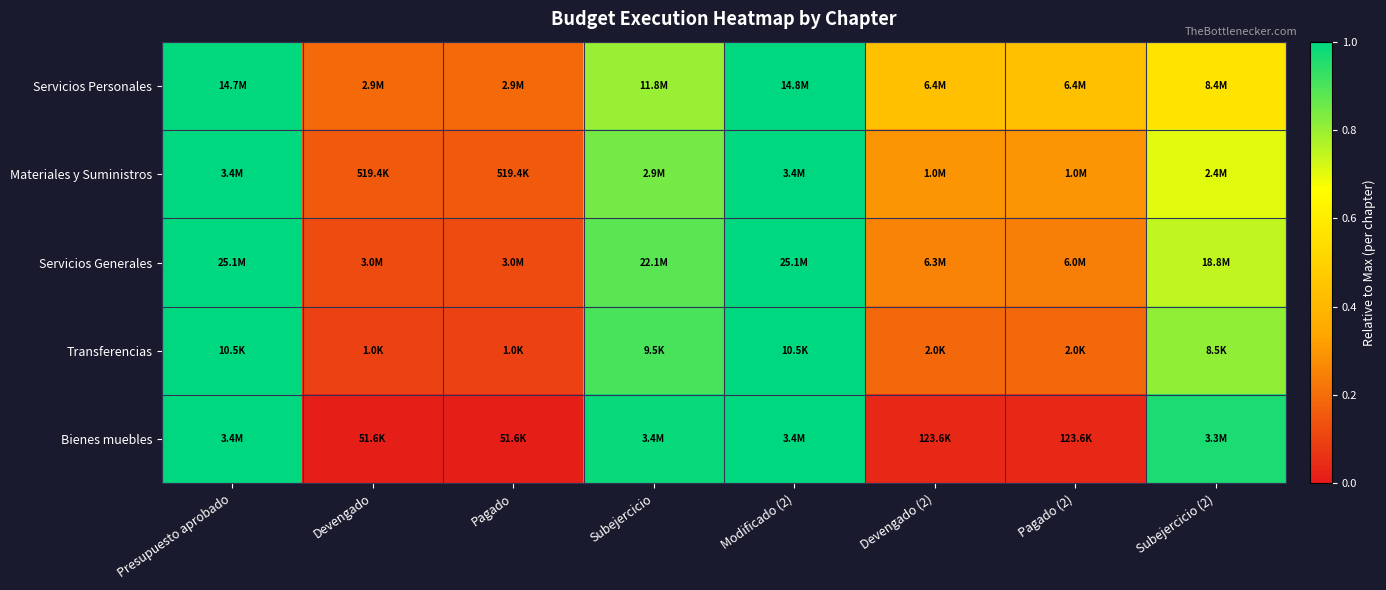

Reading left to right, transcribe all the data shown in this chart.

Servicios Personales: Presupuesto aprobado=1.0	Devengado=0.2	Pagado=0.2	Subejercicio=0.8	Modificado (2)=1.0	Devengado (2)=0.4	Pagado (2)=0.4	Subejercicio (2)=0.6
Materiales y Suministros: Presupuesto aprobado=1.0	Devengado=0.2	Pagado=0.2	Subejercicio=0.8	Modificado (2)=1.0	Devengado (2)=0.3	Pagado (2)=0.3	Subejercicio (2)=0.7
Servicios Generales: Presupuesto aprobado=1.0	Devengado=0.1	Pagado=0.1	Subejercicio=0.9	Modificado (2)=1.0	Devengado (2)=0.3	Pagado (2)=0.2	Subejercicio (2)=0.7
Transferencias: Presupuesto aprobado=1.0	Devengado=0.1	Pagado=0.1	Subejercicio=0.9	Modificado (2)=1.0	Devengado (2)=0.2	Pagado (2)=0.2	Subejercicio (2)=0.8
Bienes muebles: Presupuesto aprobado=1.0	Devengado=0.0	Pagado=0.0	Subejercicio=1.0	Modificado (2)=1.0	Devengado (2)=0.0	Pagado (2)=0.0	Subejercicio (2)=1.0